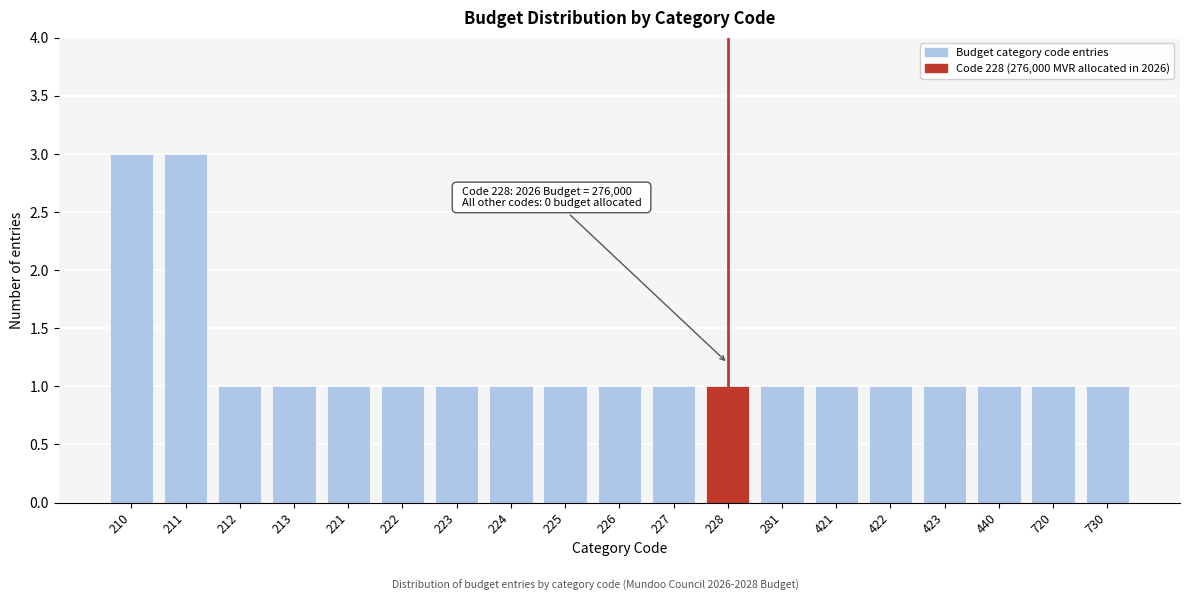

Reading right to left, extract all data points from this chart.

730=1	720=1	440=1	423=1	422=1	421=1	281=1	228=1	227=1	226=1	225=1	224=1	223=1	222=1	221=1	213=1	212=1	211=3	210=3